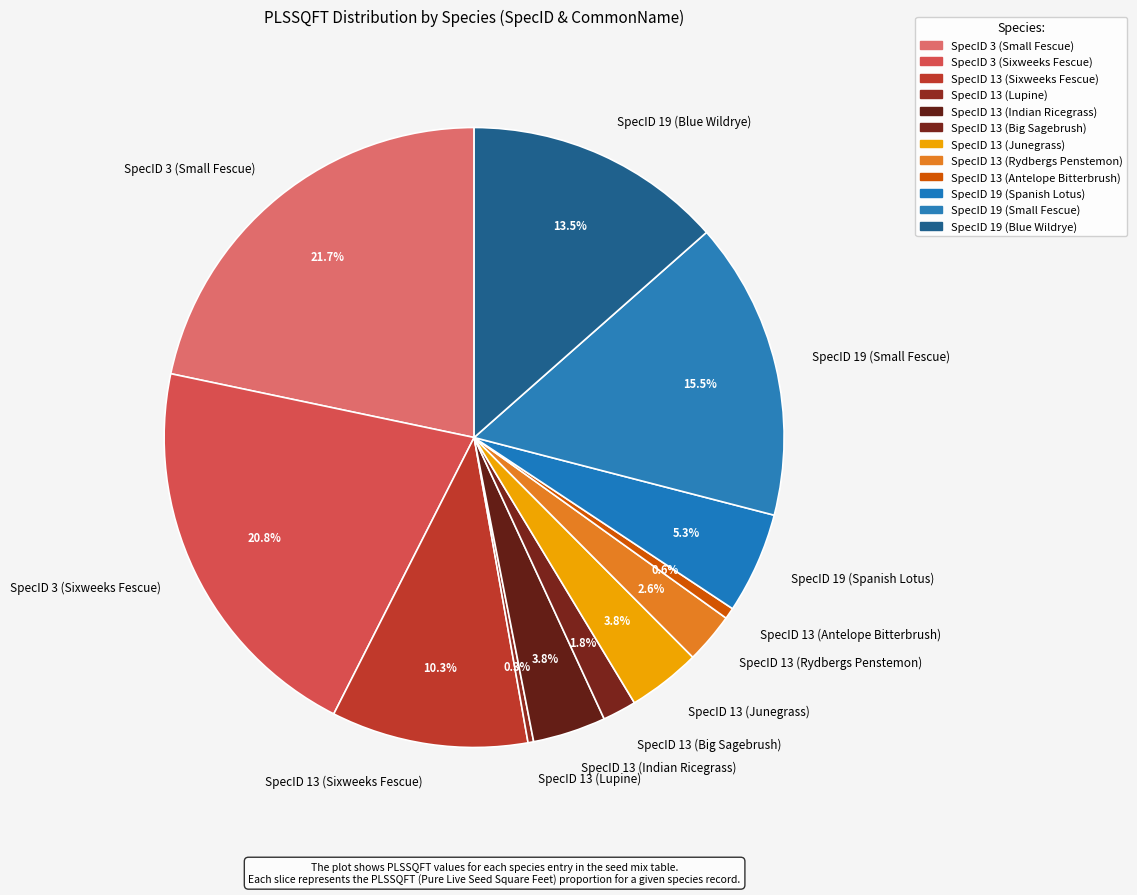

What is the ratio of the value at SpecID 19 (Blue Wildrye) to the value at SpecID 13 (Lupine)?

46.0